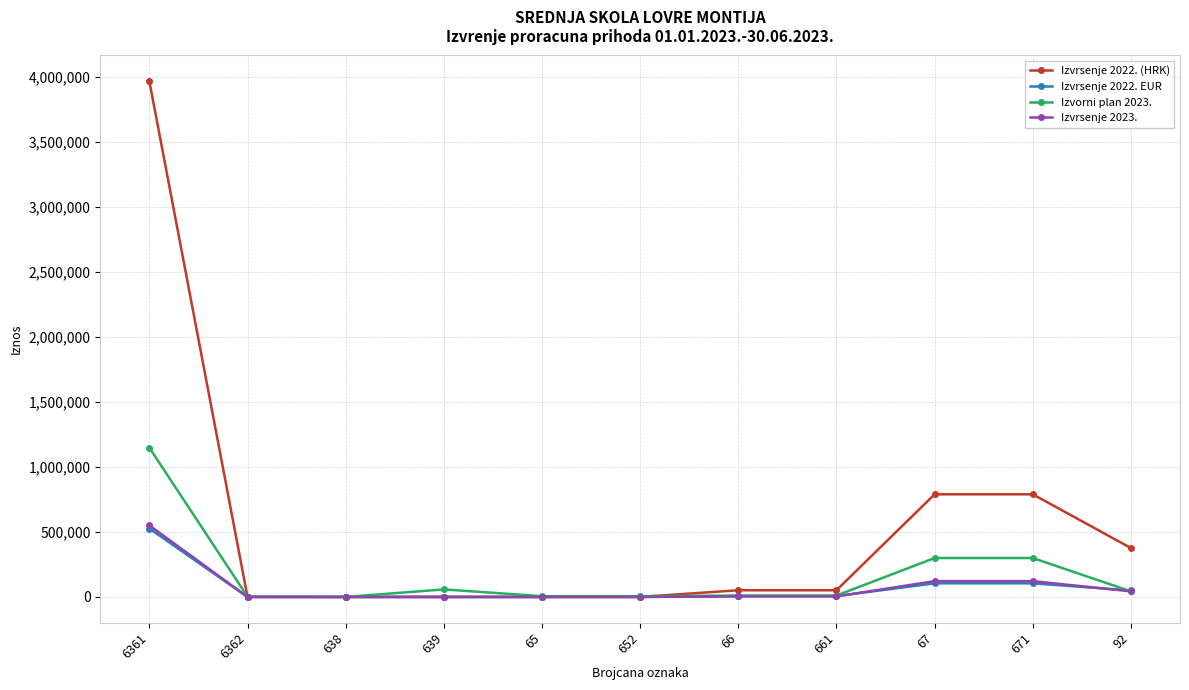

The value of Izvrsenje 2022. (HRK) at 67 is 438638.1. True or false?

False